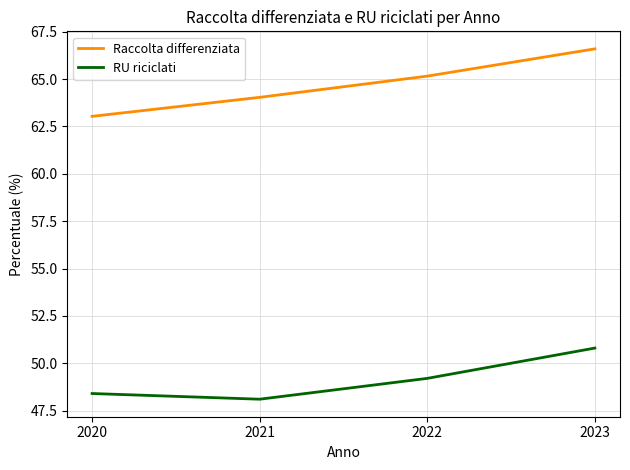

Which series has the widest spread of values?

Raccolta differenziata